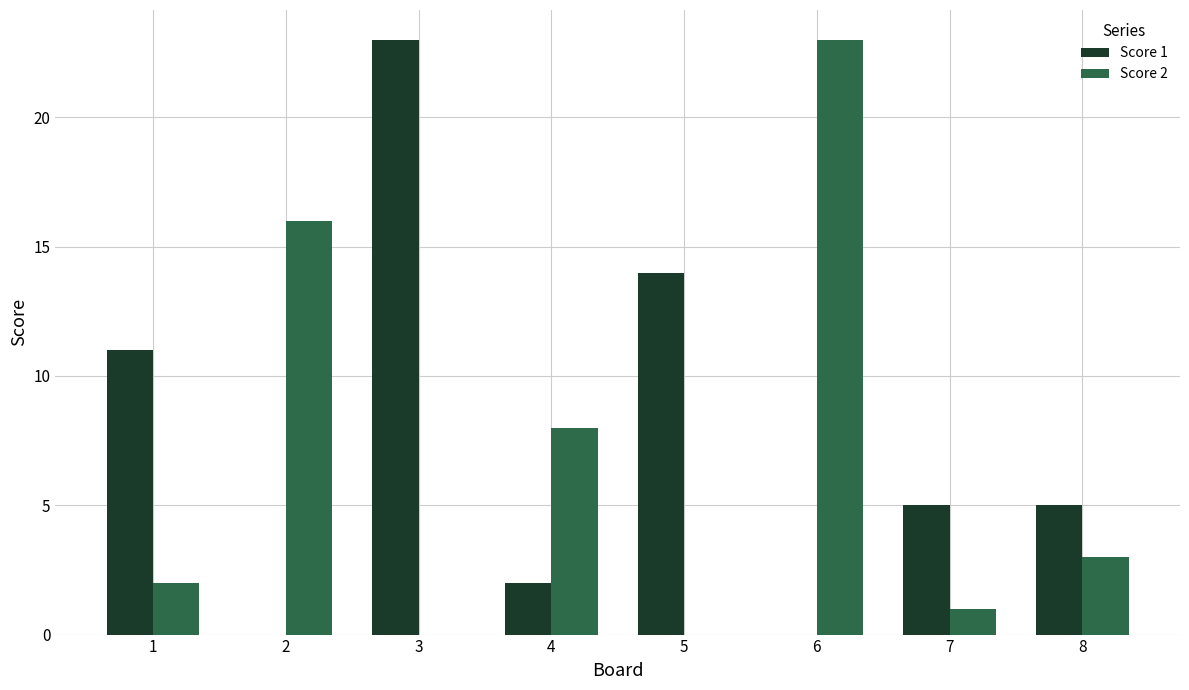

Reading right to left, extract all data points from this chart.

Score 1: 5	5	0	14	2	23	0	11
Score 2: 3	1	23	0	8	0	16	2